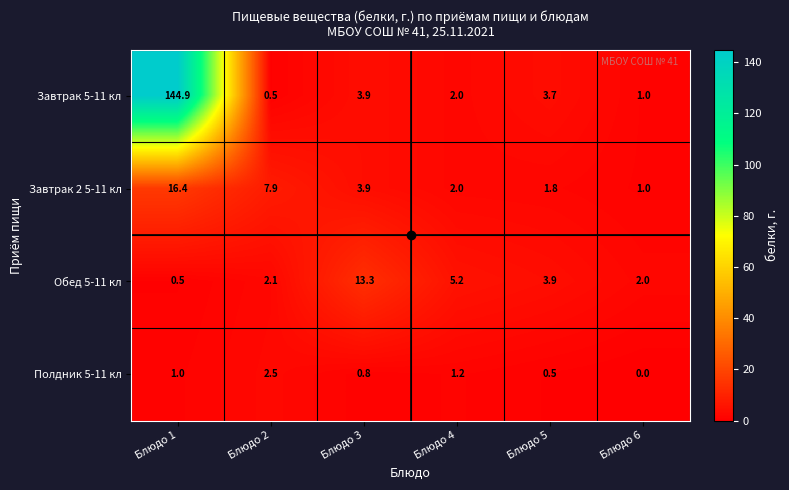

How many values in the Полдник 5-11 кл series are below 1?

3